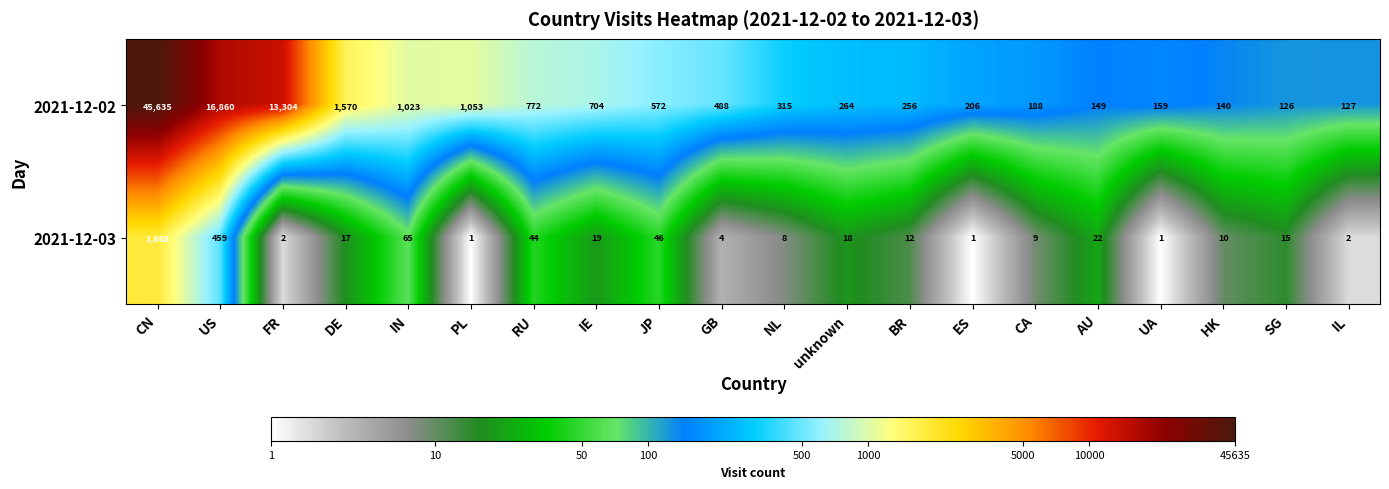

Rank the series by their average value, from highest to lowest.

2021-12-02, 2021-12-03